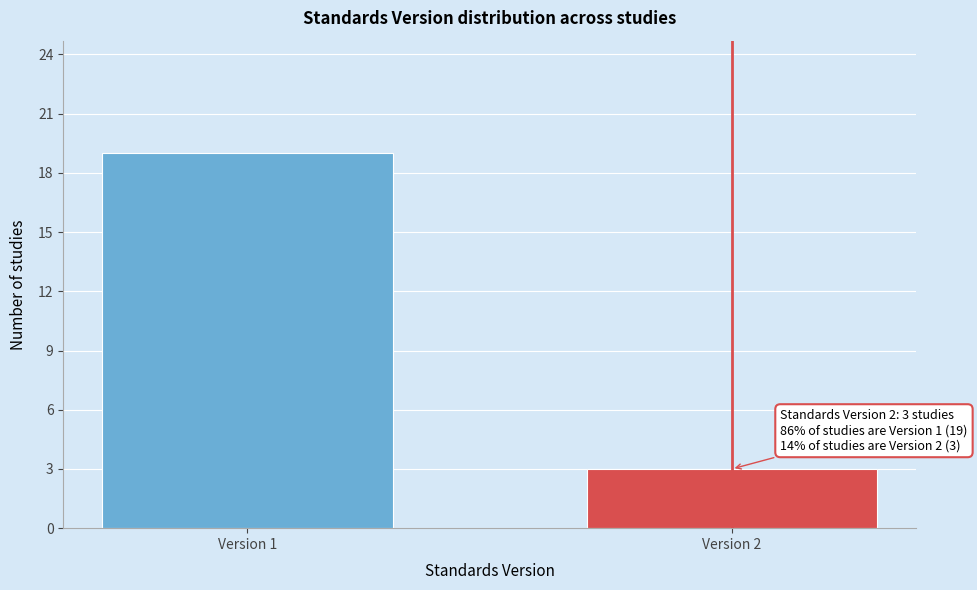

Reading right to left, list all the values displayed in this chart.

3	19